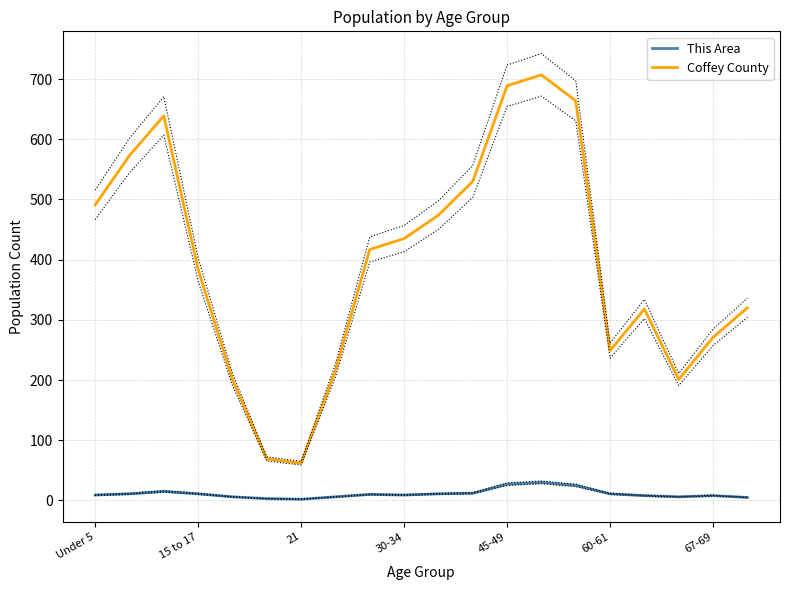

Reading right to left, list all the values displayed in this chart.

This Area: 5	8	6	8	11	25	30	27	12	11	9	10	6	2	3	6	11	15	11	9
Coffey County: 320	271	201	318	249	664	707	689	530	474	435	417	216	62	69	201	384	639	573	491